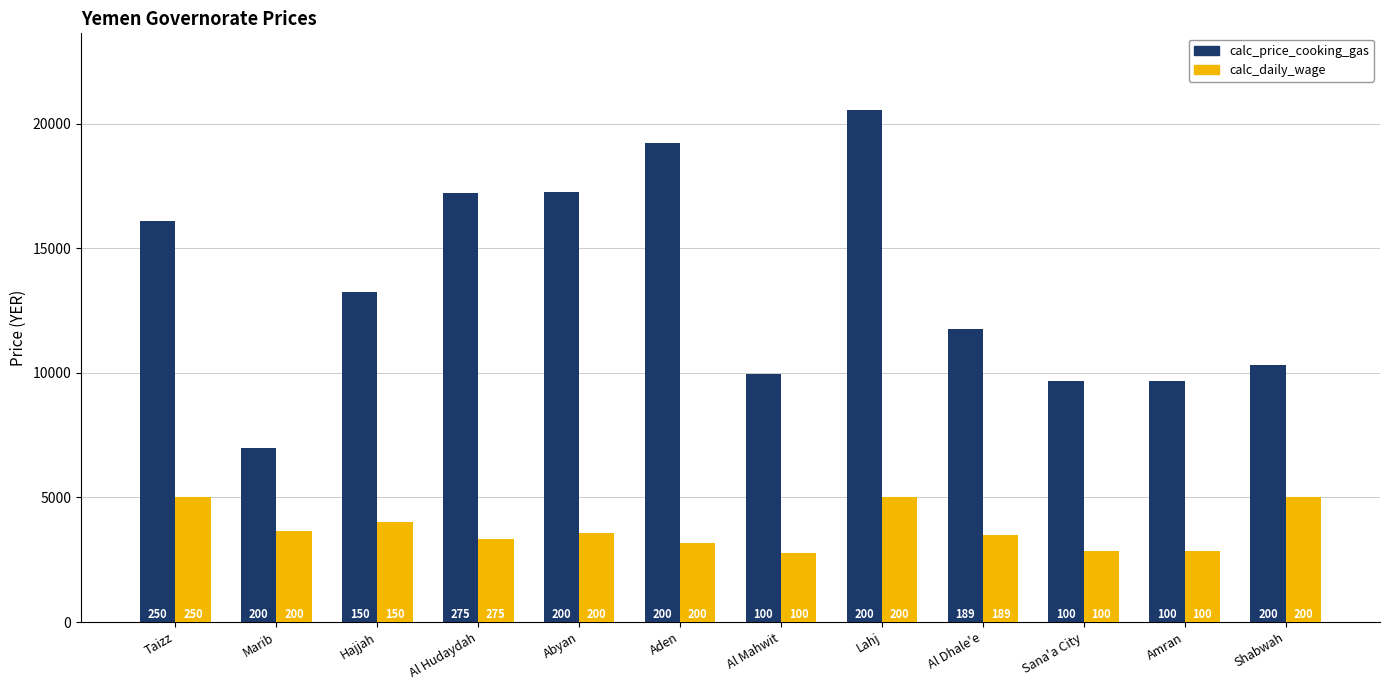

Which series changed the most between Hajjah and Aden?

calc_price_cooking_gas